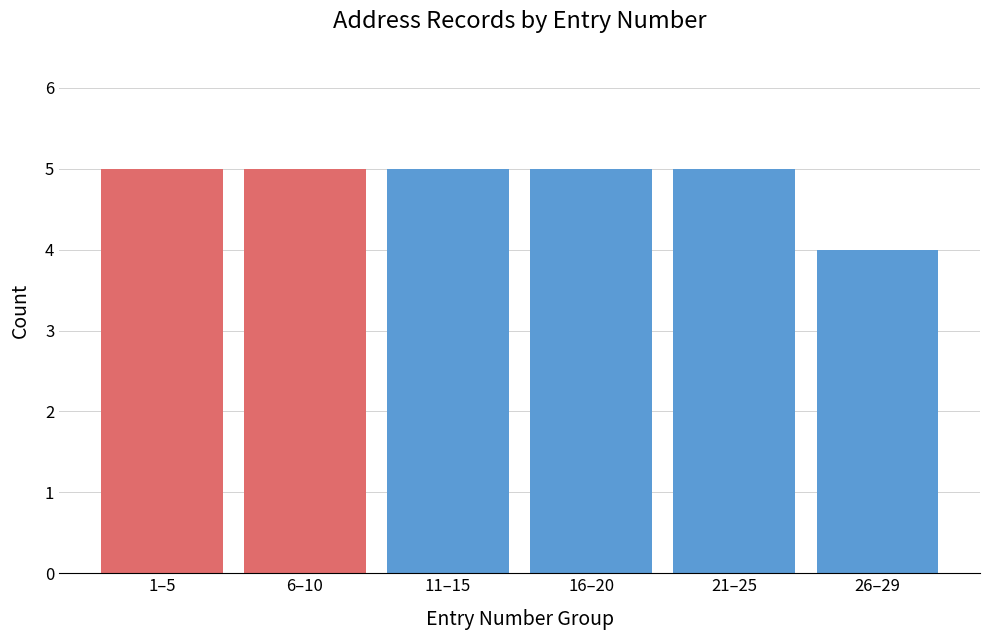

Reading left to right, transcribe all the data shown in this chart.

1–5=5	6–10=5	11–15=5	16–20=5	21–25=5	26–29=4